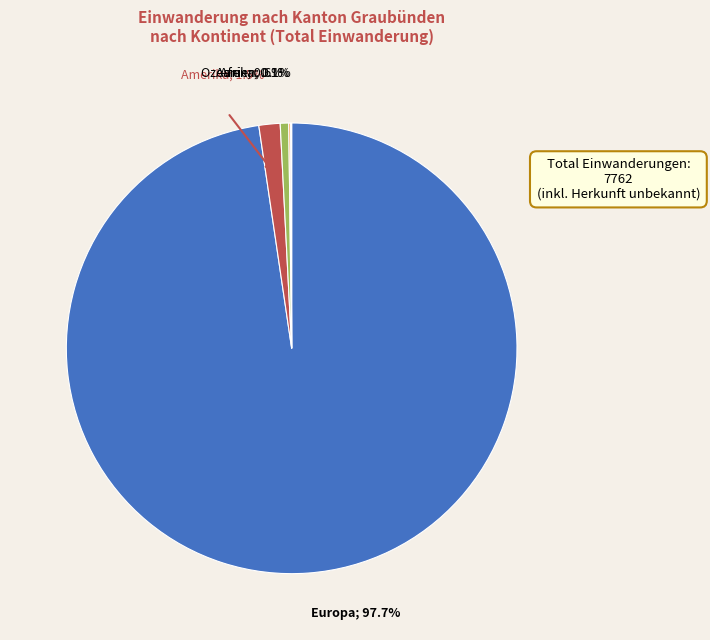

To the nearest percent, what is the difference between the largest and smallest slice percentages?

98%